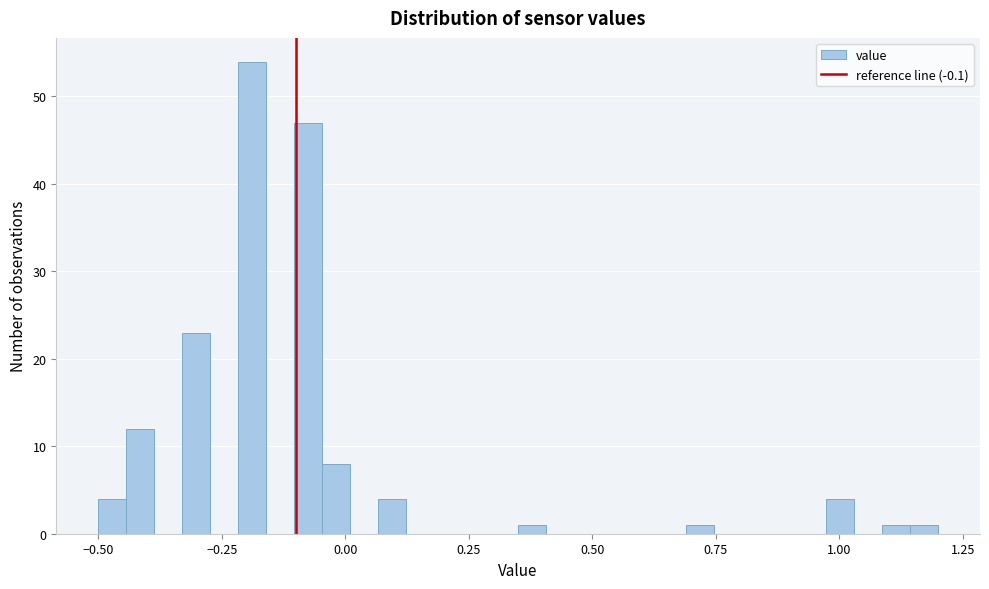

Around what value on the x-axis is the tallest bar? Give the approximate position of its centre, as read against the axis.

-0.20